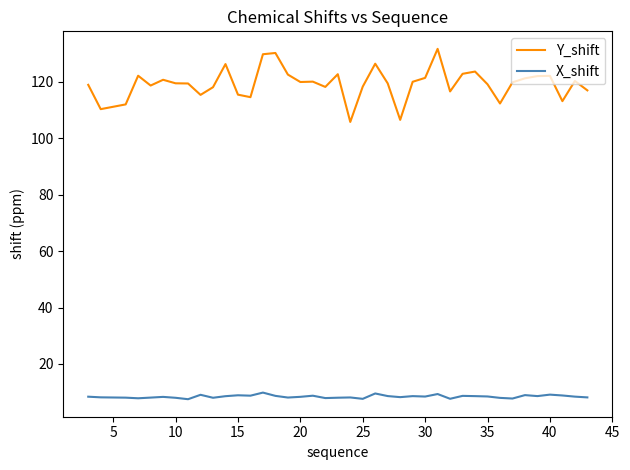

How many categories are shown in the chart?

40